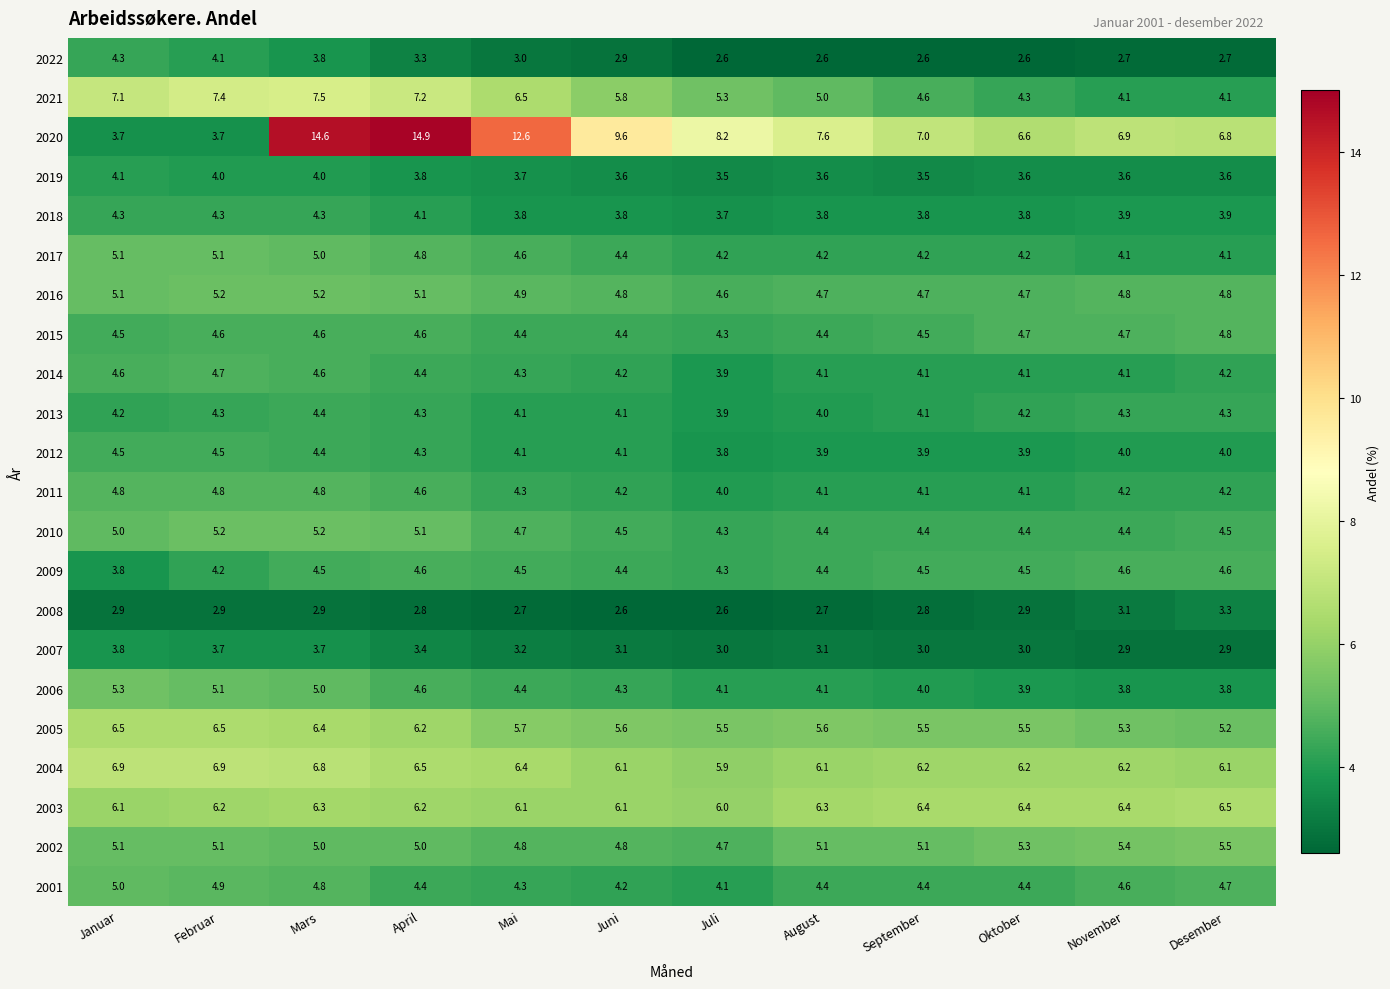

What is the total value across all series at Mai?

107.1